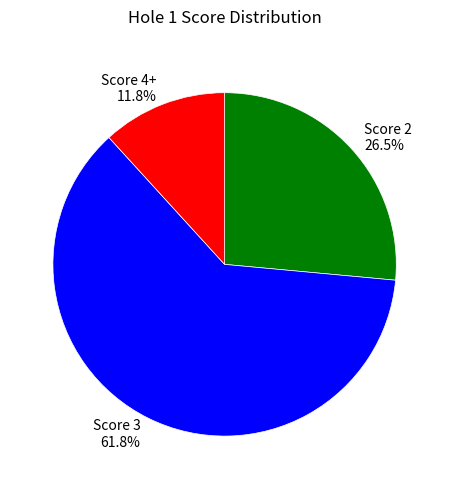

How many segments does this pie chart have?

3